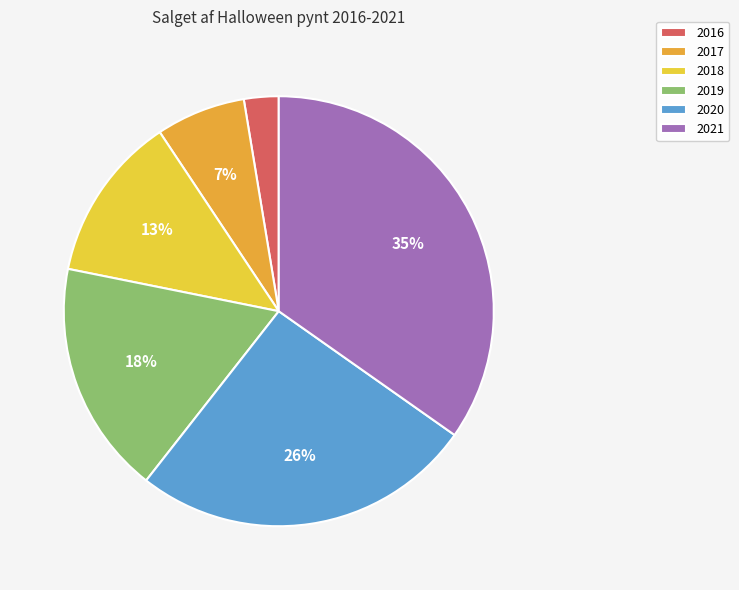

Which category has the smallest portion of the pie?

2016